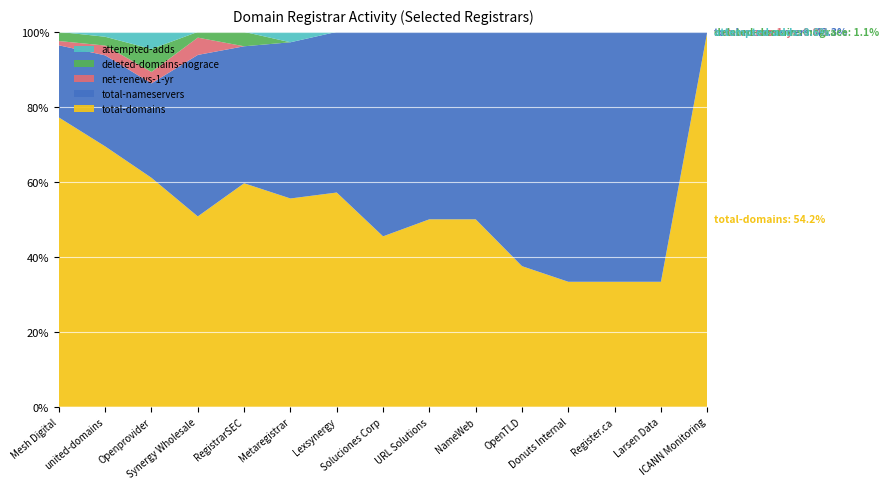

Reading right to left, list all the values displayed in this chart.

total-domains: ICANN Monitoring=1	Larsen Data=1	Register.ca=1	Donuts Internal=2	OpenTLD=3	NameWeb=5	URL Solutions=7	Soluciones Corp=10	Lexsynergy=16	Metaregistrar=20	RegistrarSEC=31	Synergy Wholesale=33	Openprovider=80	united-domains=266	Mesh Digital=1420
total-nameservers: ICANN Monitoring=0	Larsen Data=2	Register.ca=2	Donuts Internal=4	OpenTLD=5	NameWeb=5	URL Solutions=7	Soluciones Corp=12	Lexsynergy=12	Metaregistrar=15	RegistrarSEC=19	Synergy Wholesale=28	Openprovider=33	united-domains=93	Mesh Digital=354
net-renews-1-yr: ICANN Monitoring=0	Larsen Data=0	Register.ca=0	Donuts Internal=0	OpenTLD=0	NameWeb=0	URL Solutions=0	Soluciones Corp=0	Lexsynergy=0	Metaregistrar=0	RegistrarSEC=0	Synergy Wholesale=3	Openprovider=4	united-domains=10	Mesh Digital=21
deleted-domains-nograce: ICANN Monitoring=0	Larsen Data=0	Register.ca=0	Donuts Internal=0	OpenTLD=0	NameWeb=0	URL Solutions=0	Soluciones Corp=0	Lexsynergy=0	Metaregistrar=0	RegistrarSEC=2	Synergy Wholesale=1	Openprovider=8	united-domains=9	Mesh Digital=45
attempted-adds: ICANN Monitoring=0	Larsen Data=0	Register.ca=0	Donuts Internal=0	OpenTLD=0	NameWeb=0	URL Solutions=0	Soluciones Corp=0	Lexsynergy=0	Metaregistrar=1	RegistrarSEC=0	Synergy Wholesale=0	Openprovider=6	united-domains=5	Mesh Digital=0
net-adds-1-yr: ICANN Monitoring=0	Larsen Data=0	Register.ca=0	Donuts Internal=0	OpenTLD=0	NameWeb=0	URL Solutions=0	Soluciones Corp=0	Lexsynergy=0	Metaregistrar=1	RegistrarSEC=0	Synergy Wholesale=0	Openprovider=6	united-domains=5	Mesh Digital=0